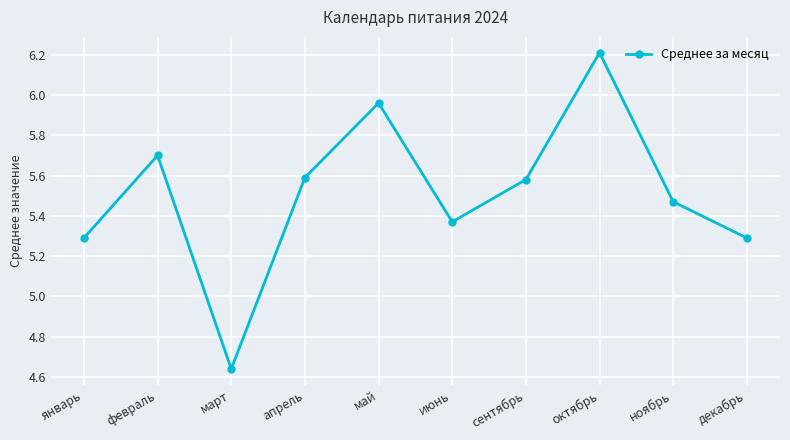

At which category does the data reach its first local peak?

февраль